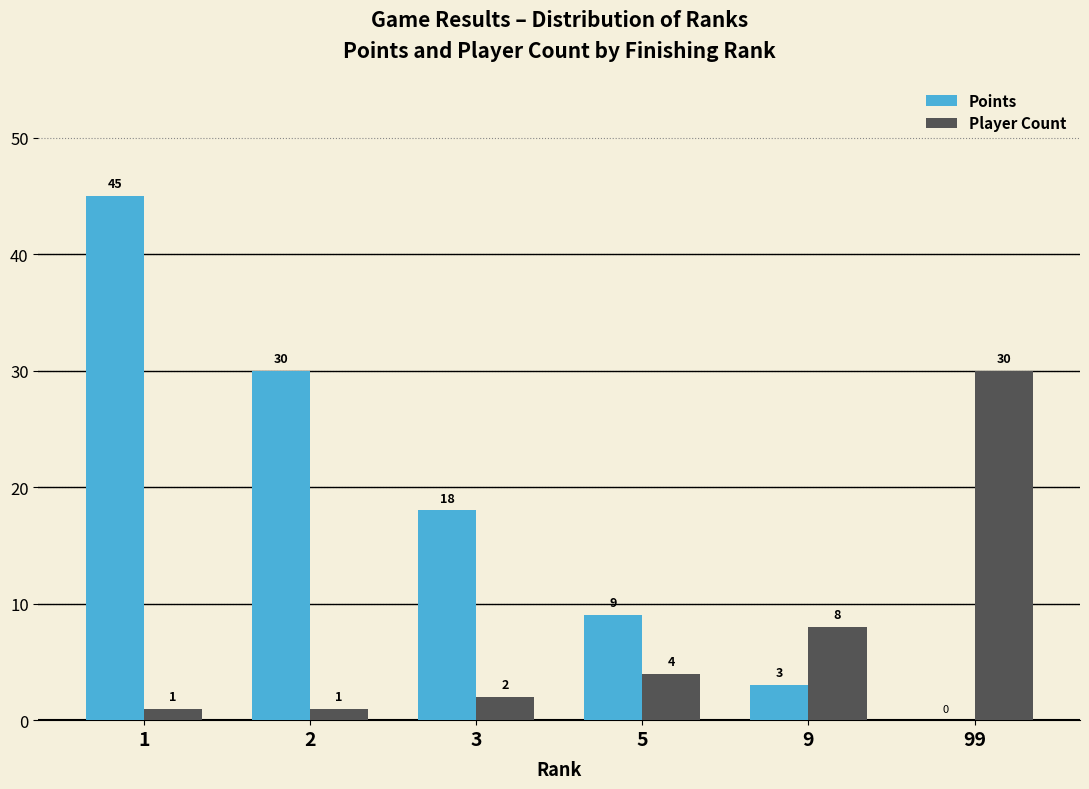

The value of Points at 3 is 18. True or false?

True